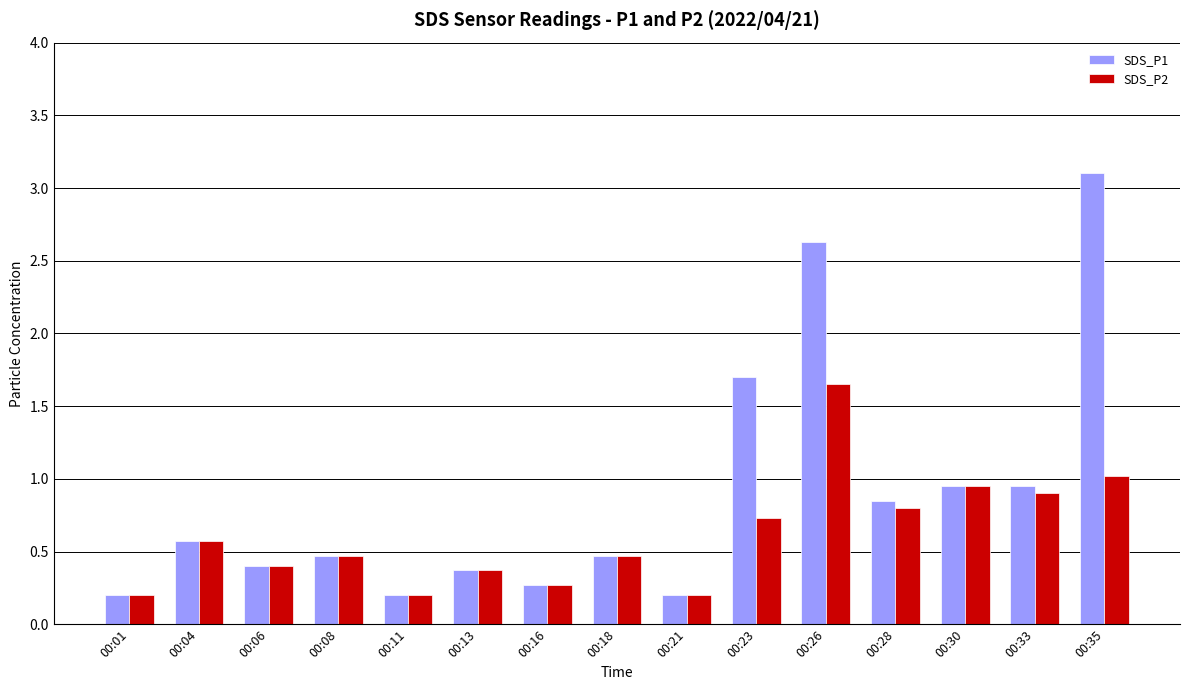

How many groups of bars are there?

15